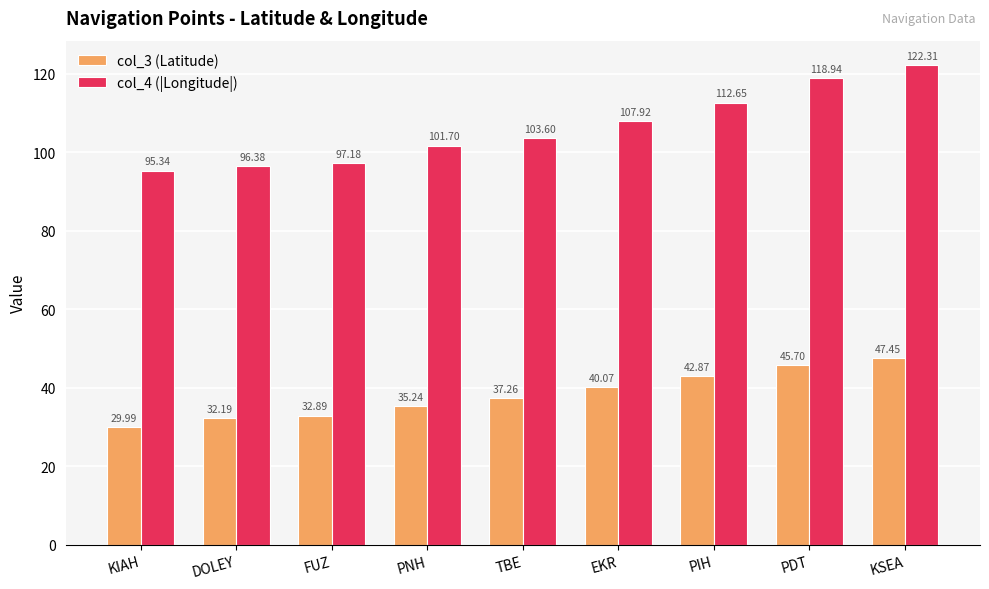

Reading left to right, transcribe all the data shown in this chart.

col_3 (Latitude): KIAH=30.0	DOLEY=32.2	FUZ=32.9	PNH=35.2	TBE=37.3	EKR=40.1	PIH=42.9	PDT=45.7	KSEA=47.5
col_4 (|Longitude|): KIAH=95.3	DOLEY=96.4	FUZ=97.2	PNH=101.7	TBE=103.6	EKR=107.9	PIH=112.7	PDT=118.9	KSEA=122.3